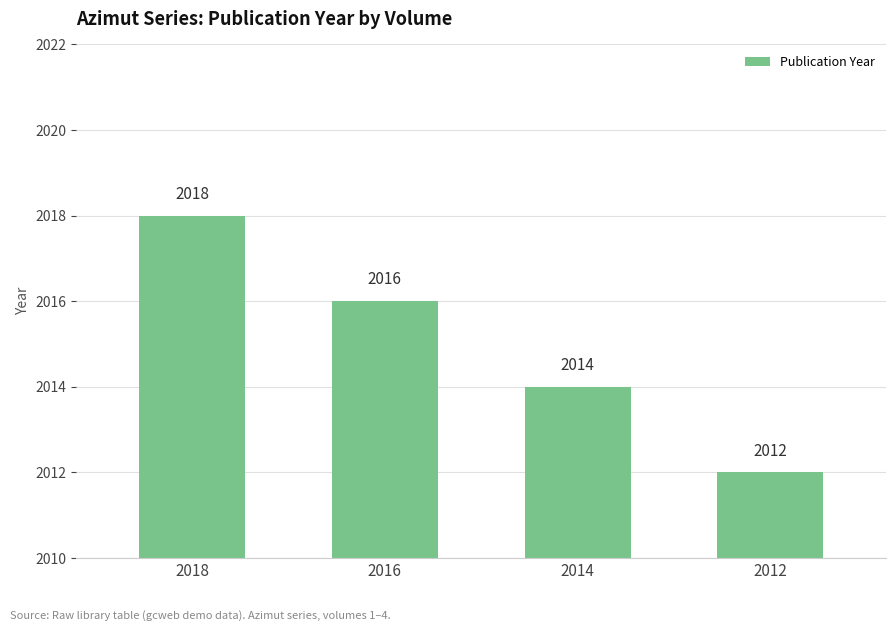

List the labels in order of value, smallest first.

2012, 2014, 2016, 2018